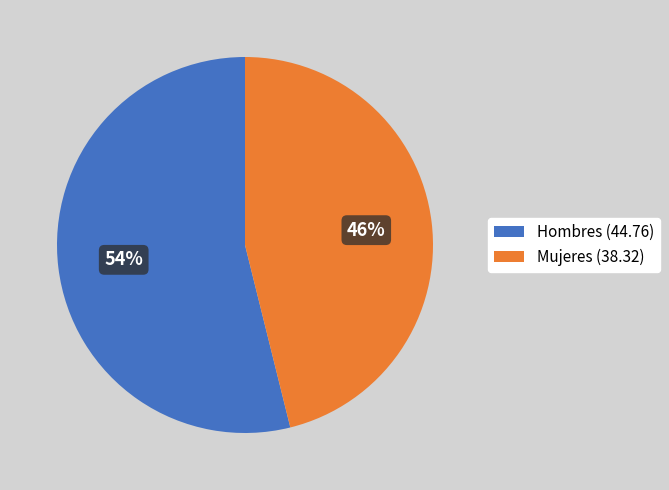

Is the sum of Hombres (44.76) and Mujeres (38.32) greater than half?

Yes